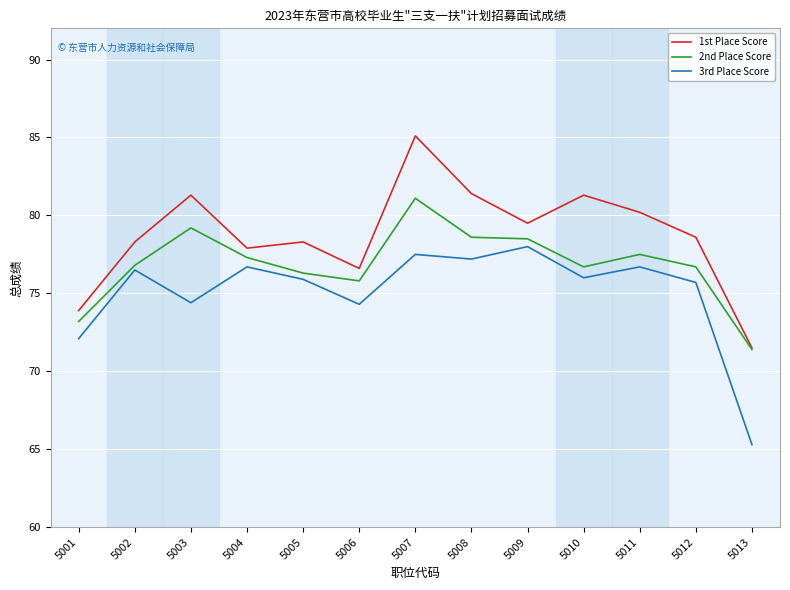

True or false: 3rd Place Score and 1st Place Score cross at least once.

False